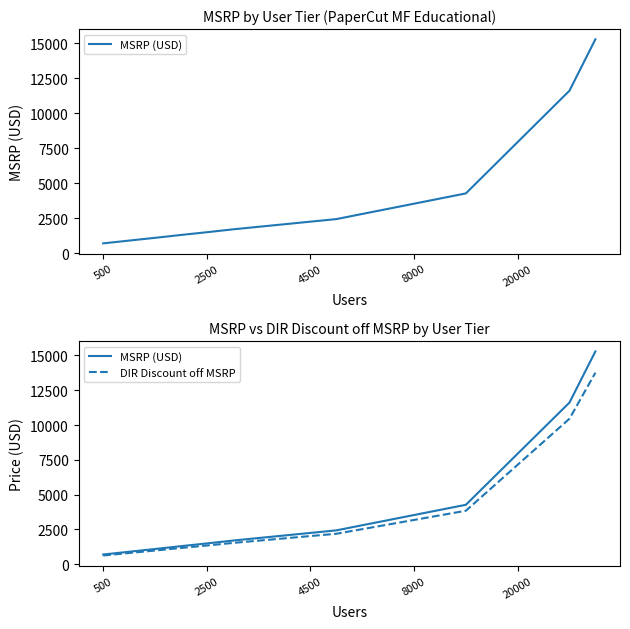

The value of MSRP (USD) at 20000 is 5073.8. True or false?

False